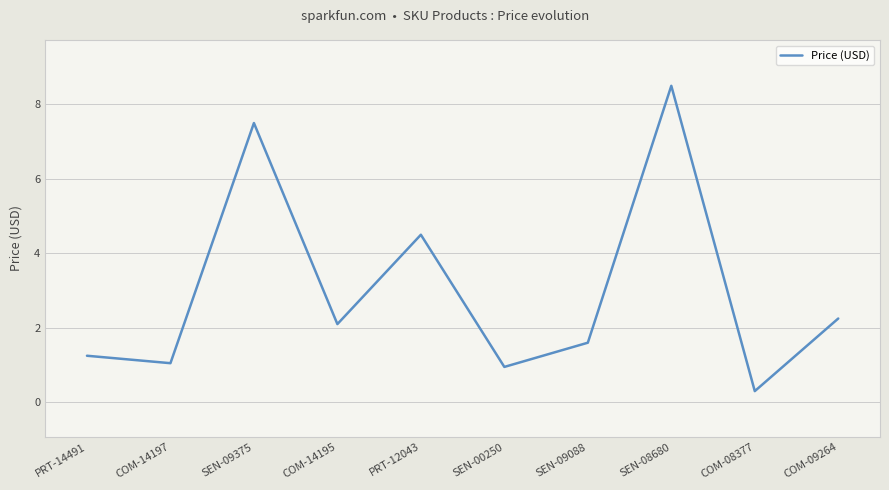

How many interior local peaks (higher than both neighbors) does the data have?

3